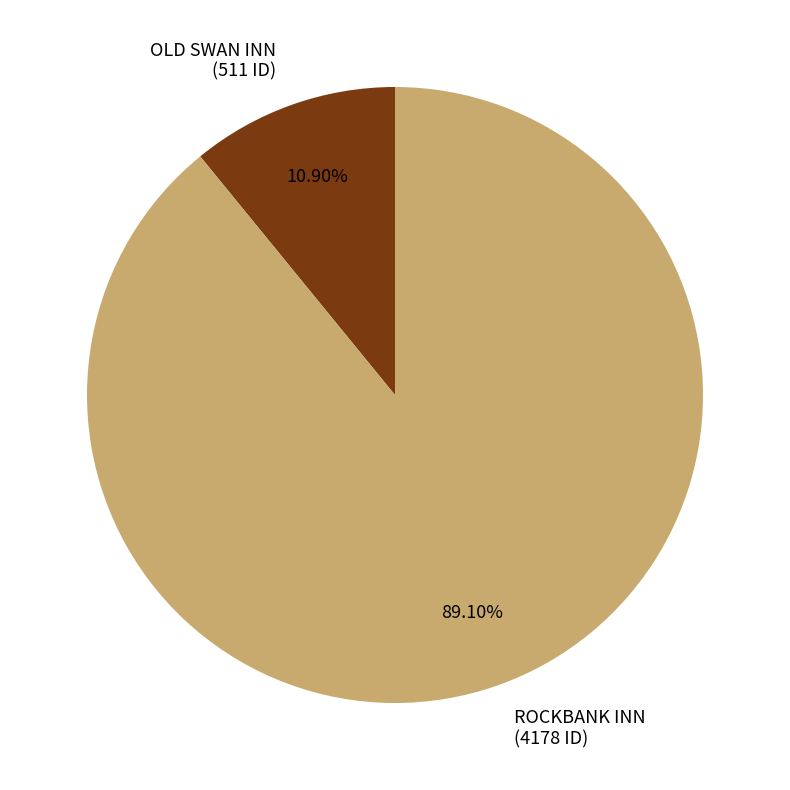

Rank the categories by value from lowest to highest.

OLD SWAN INN, ROCKBANK INN